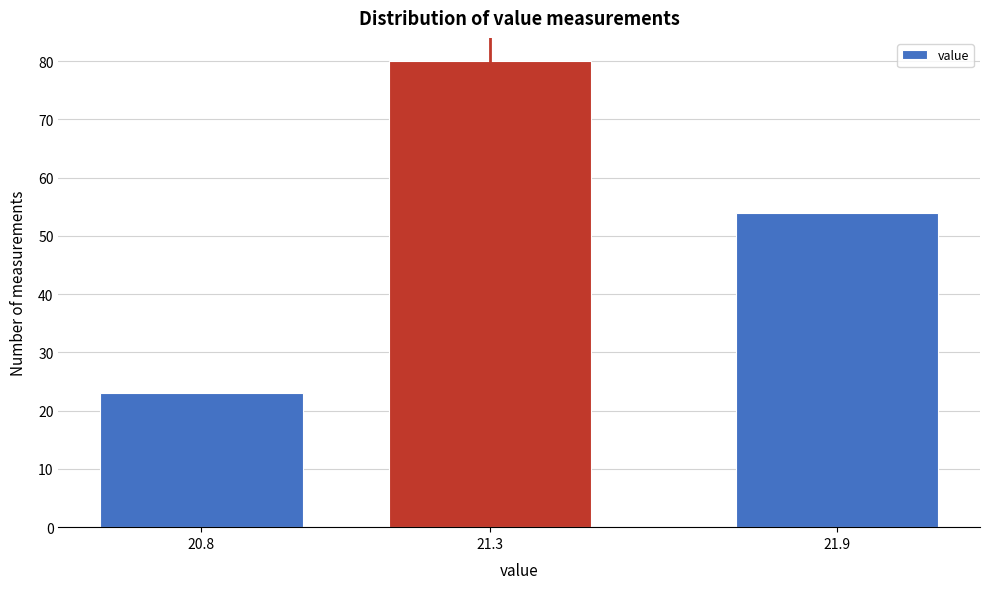

Reading left to right, extract all data points from this chart.

20.8=23	21.3=80	21.9=54